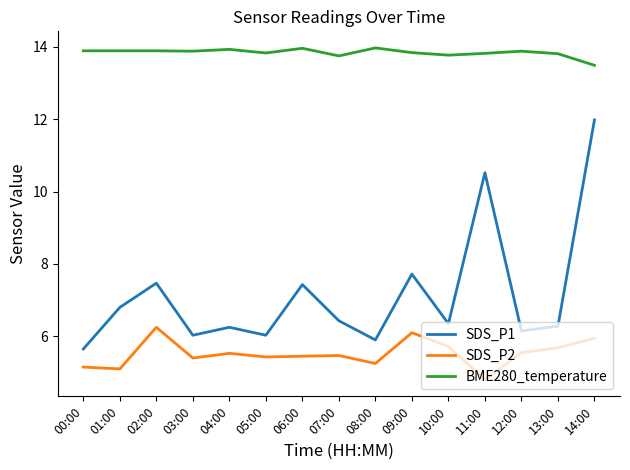

Which category has the highest value in the SDS_P2 series?

02:00